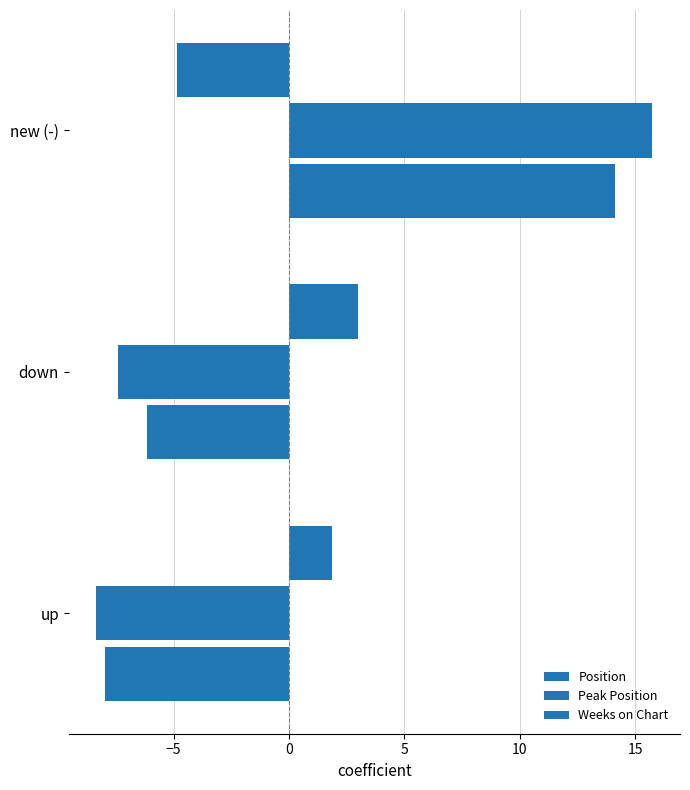

What is the value of the Weeks on Chart bar at the 3rd from the left?

-4.9